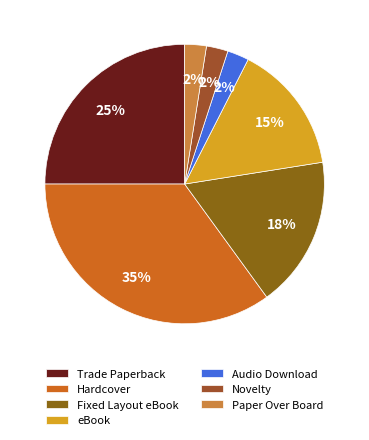

What percentage is the eBook slice, to the nearest percent?

15%